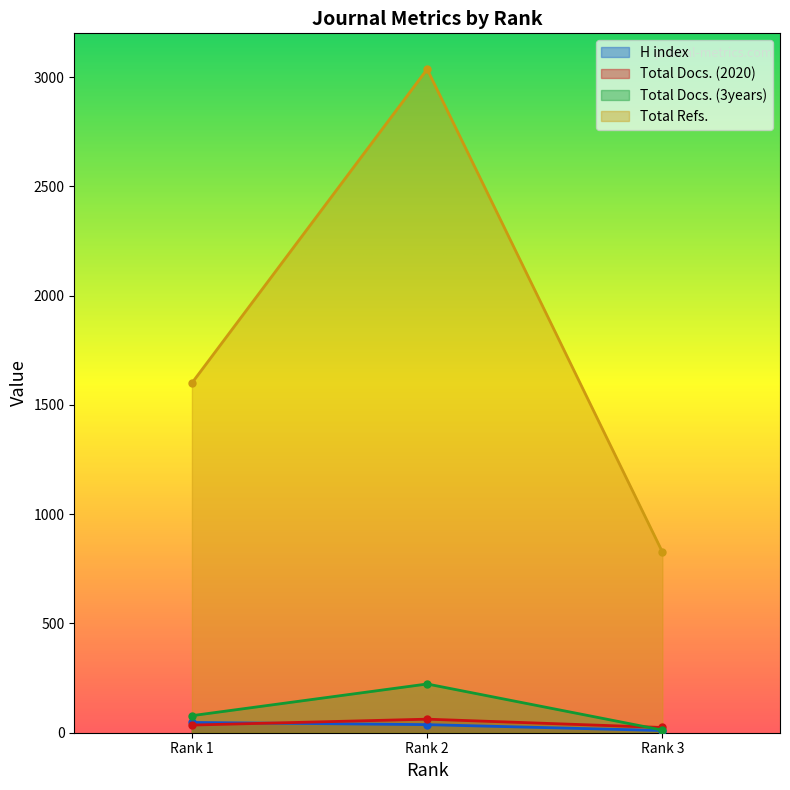

How many lines are shown in the chart?

4